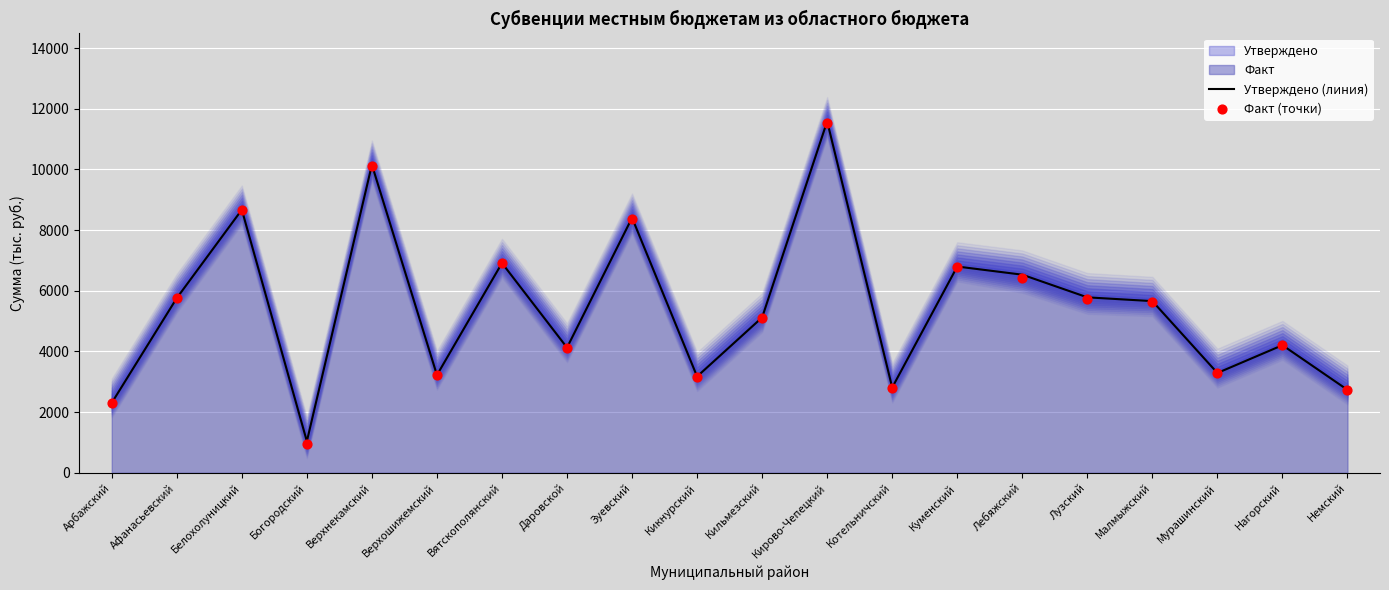

Which series has the largest Y range (max minus min)?

Факт (точки)